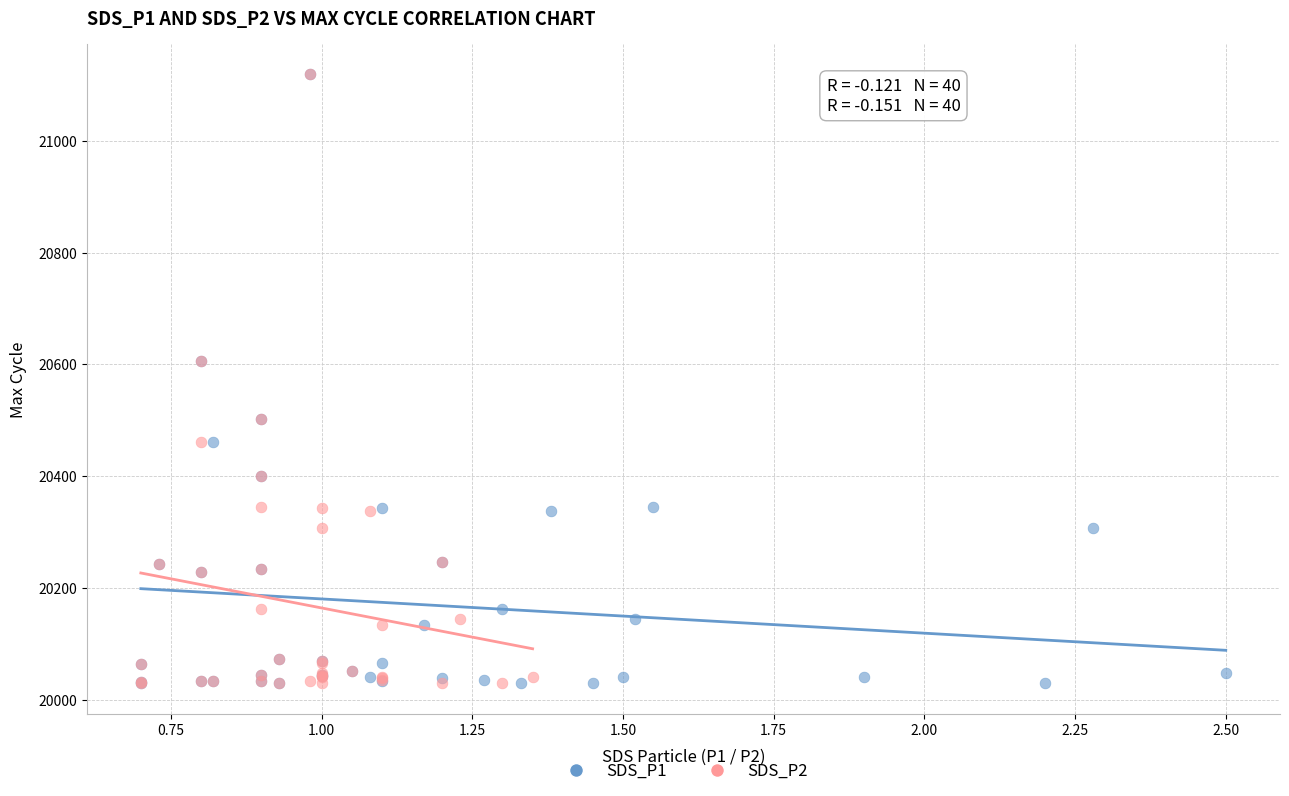

What are all the series names shown in the legend?

SDS_P1, SDS_P2